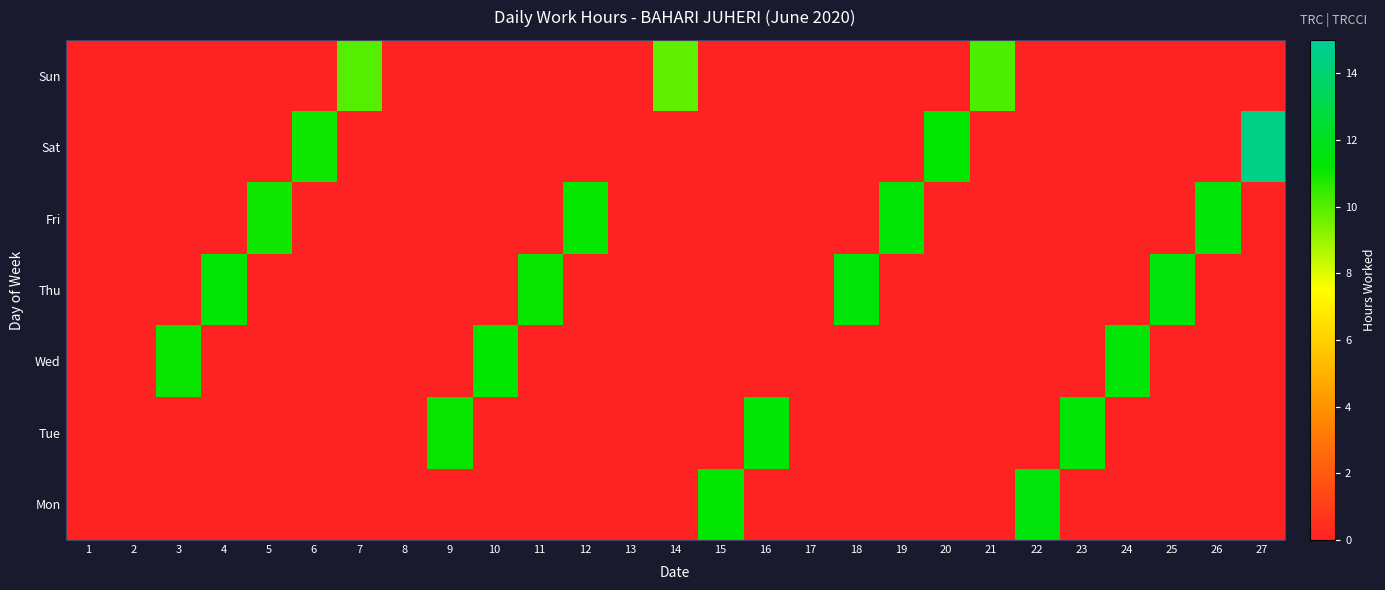

What is the average value of the Fri series?

1.7